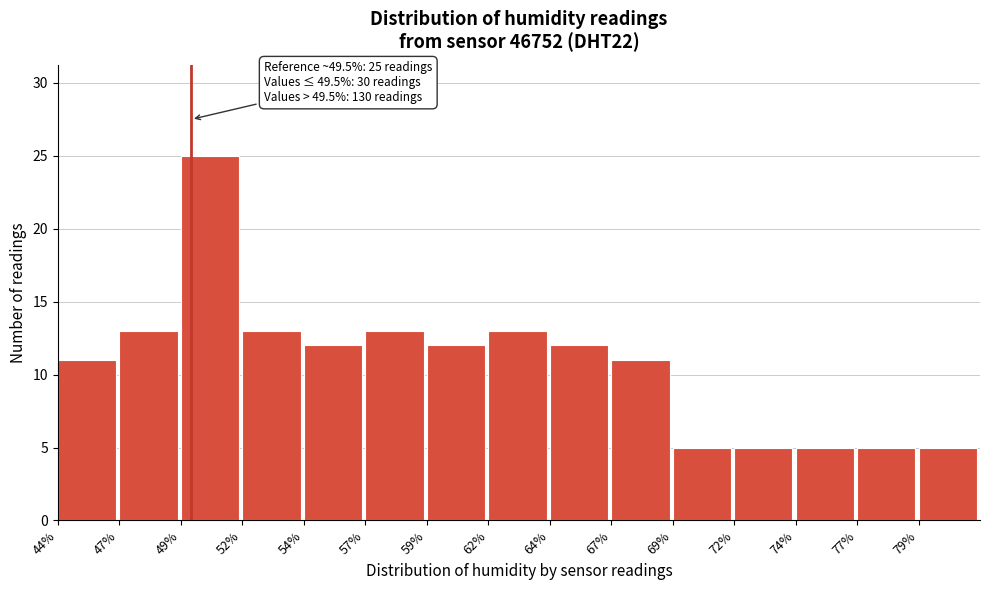

Reading left to right, list all the values displayed in this chart.

44%=11	47%=13	49%=25	52%=13	54%=12	57%=13	59%=12	62%=13	64%=12	67%=11	69%=5	72%=5	74%=5	77%=5	79%=5